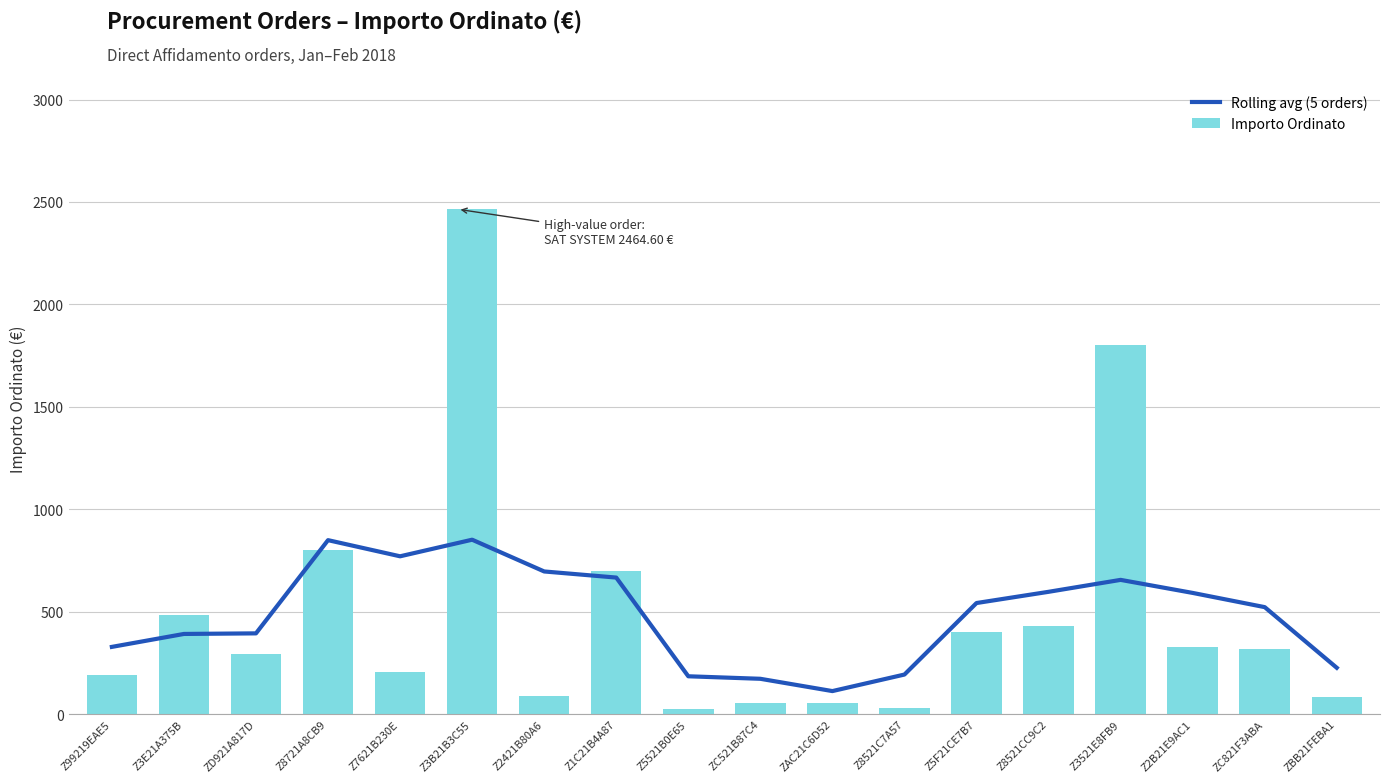

What is the difference between the maximum and minimum values in the Rolling avg (5 orders) series?

738.8